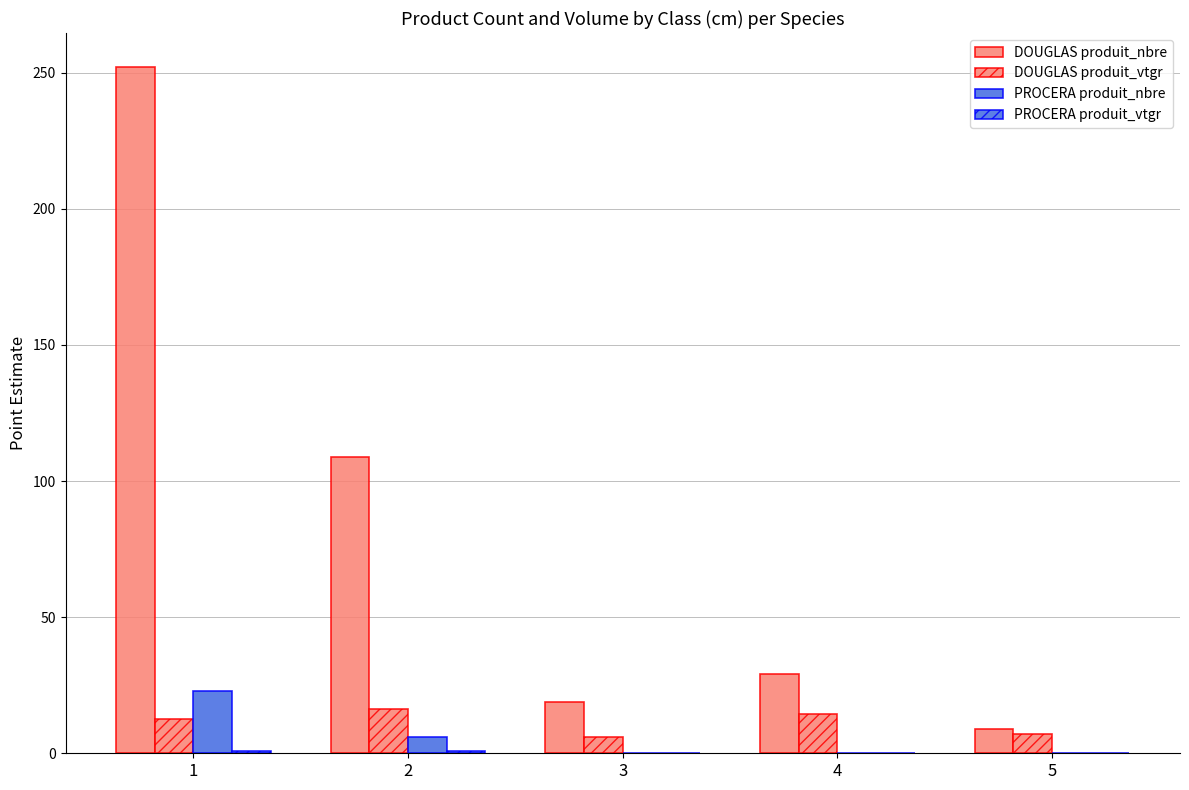

The PROCERA produit_vtgr series shows -0.4 at 5. True or false?

False